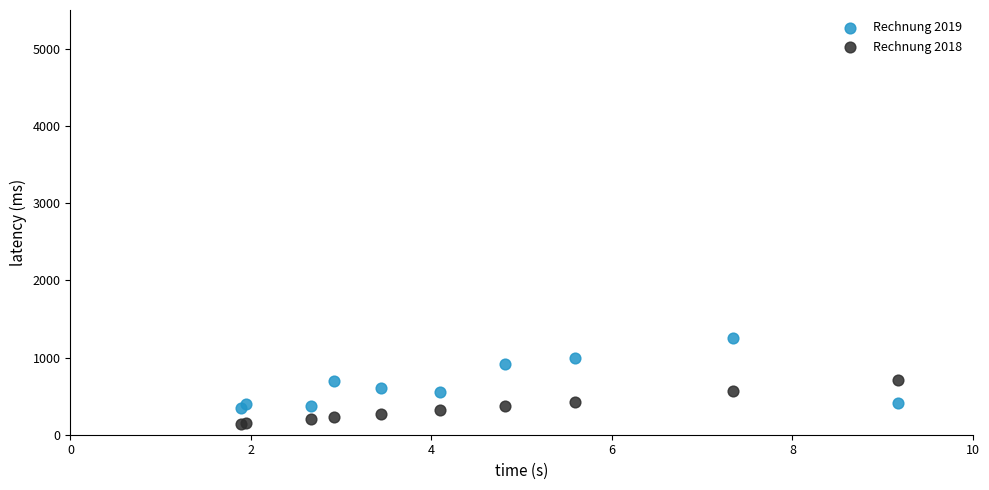

Which series reaches the maximum Y coordinate?

Rechnung 2019